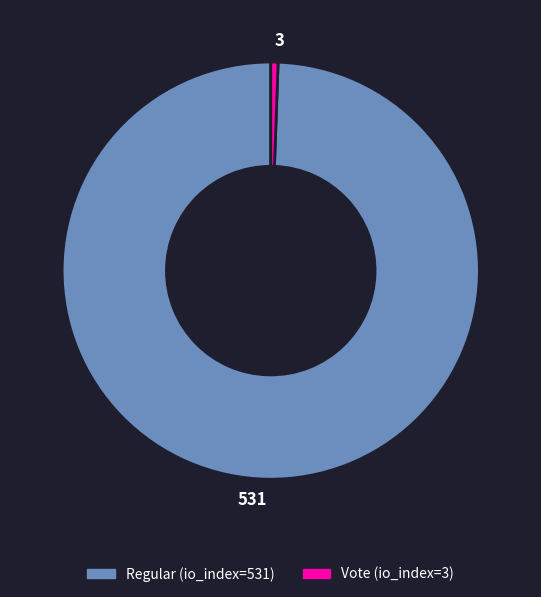

What is the ratio of the value at 531 to the value at 3?

177.0